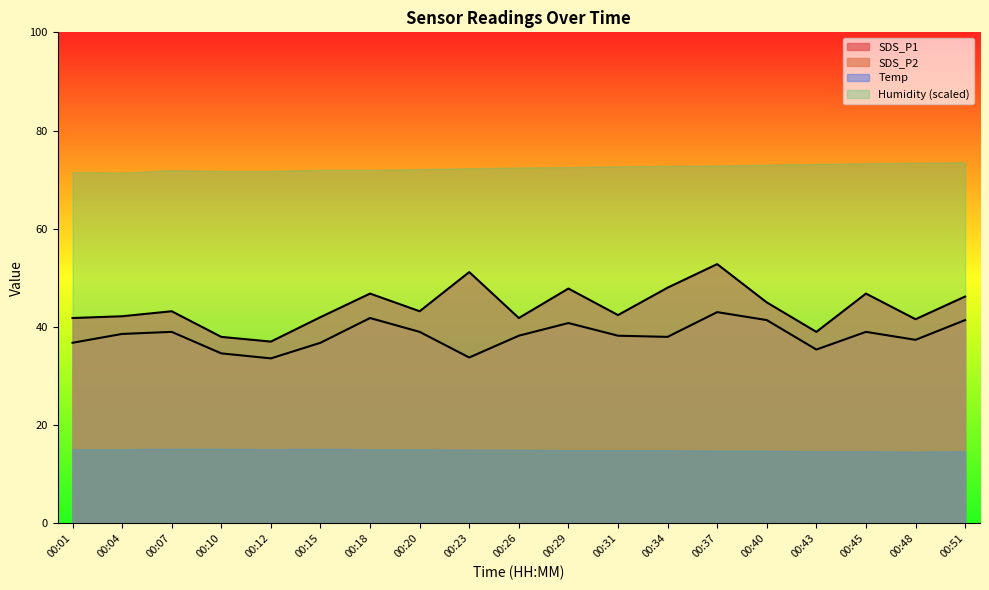

The SDS_P1 series shows 22.4 at 00:43. True or false?

False